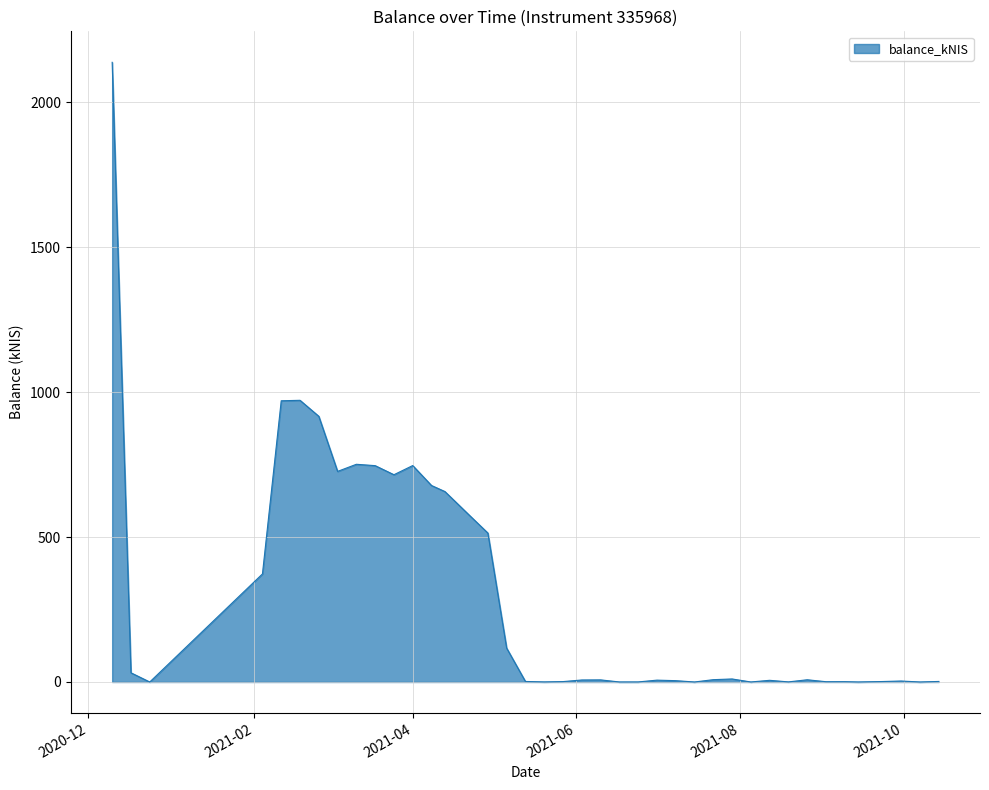

How many lines are shown in the chart?

1